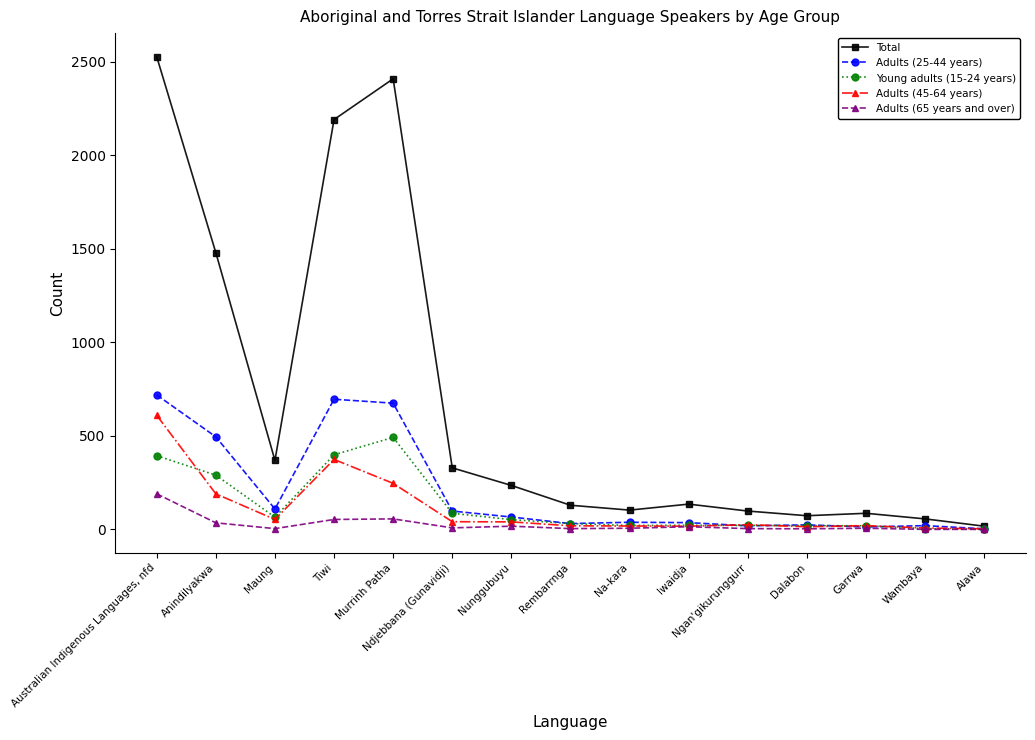

Where is the first local minimum for Adults (25-44 years)?

Maung